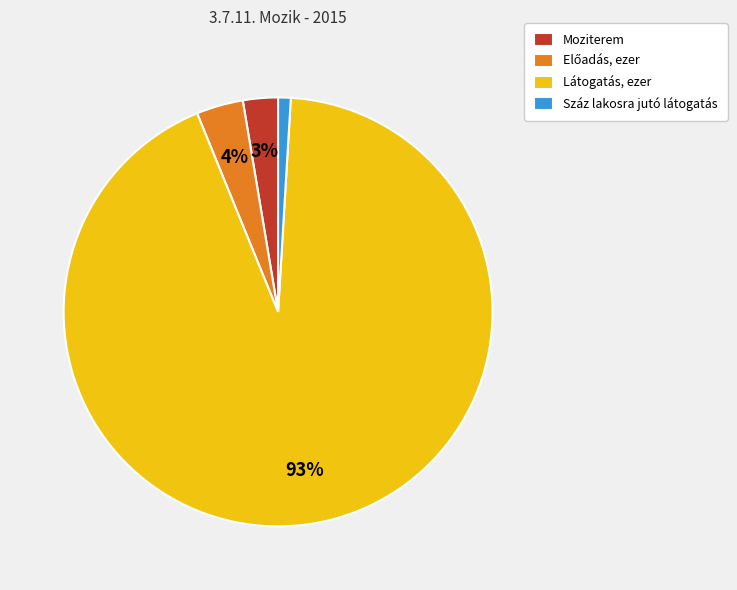

Combined, do Száz lakosra jutó látogatás and Moziterem account for over 50%?

No